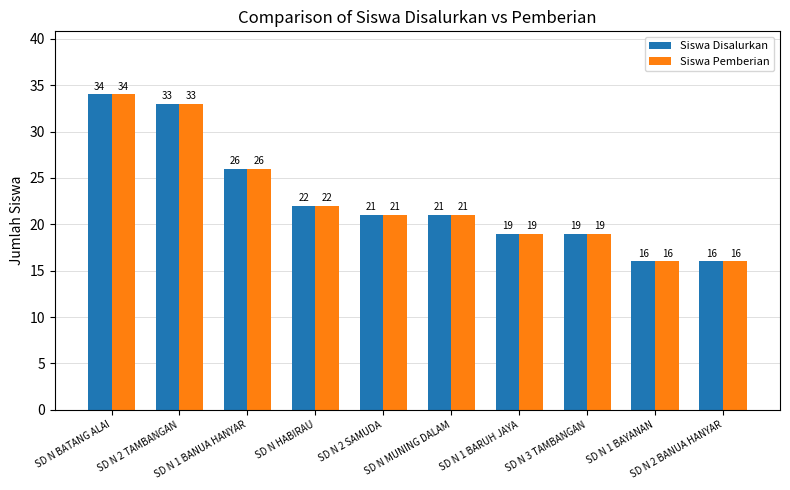

Which category has the highest value in the Siswa Disalurkan series?

SD N BATANG ALAI